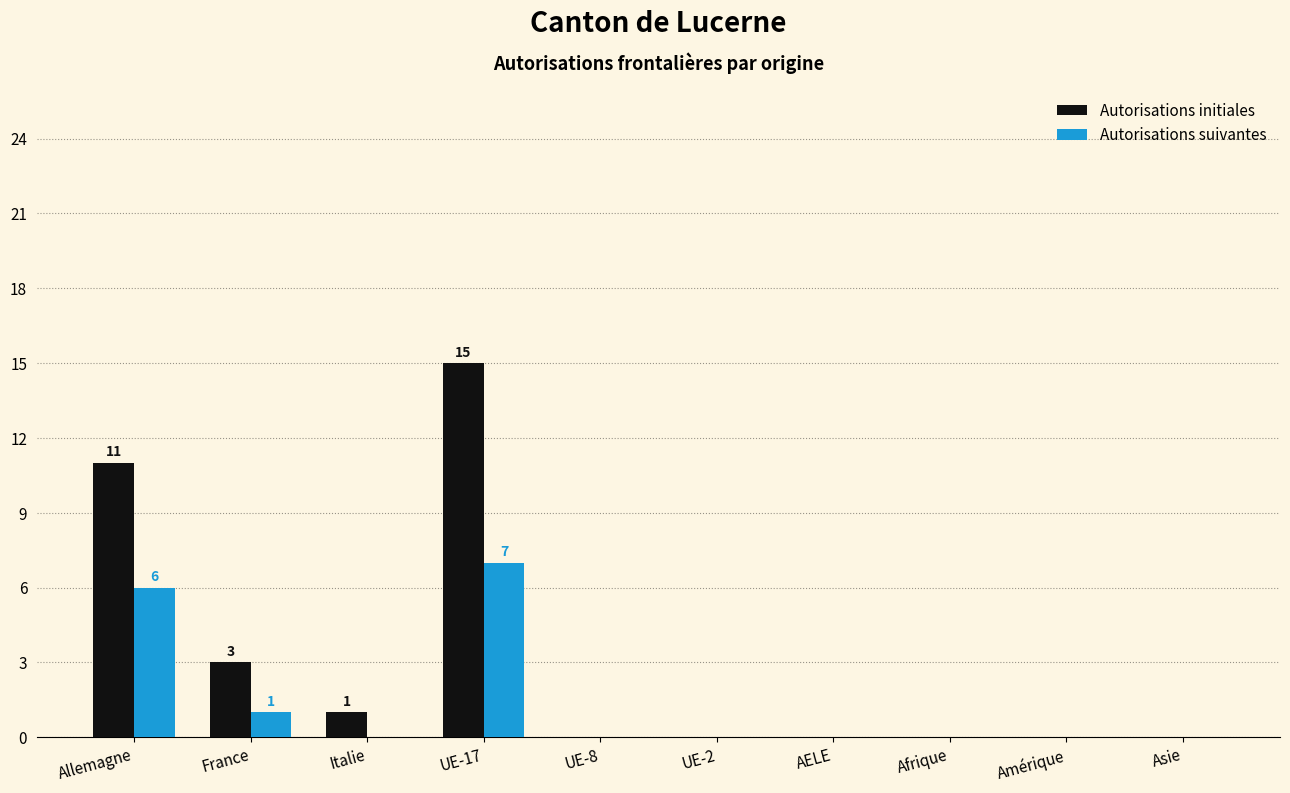

What is the spread (max minus min) of values at Italie?

1